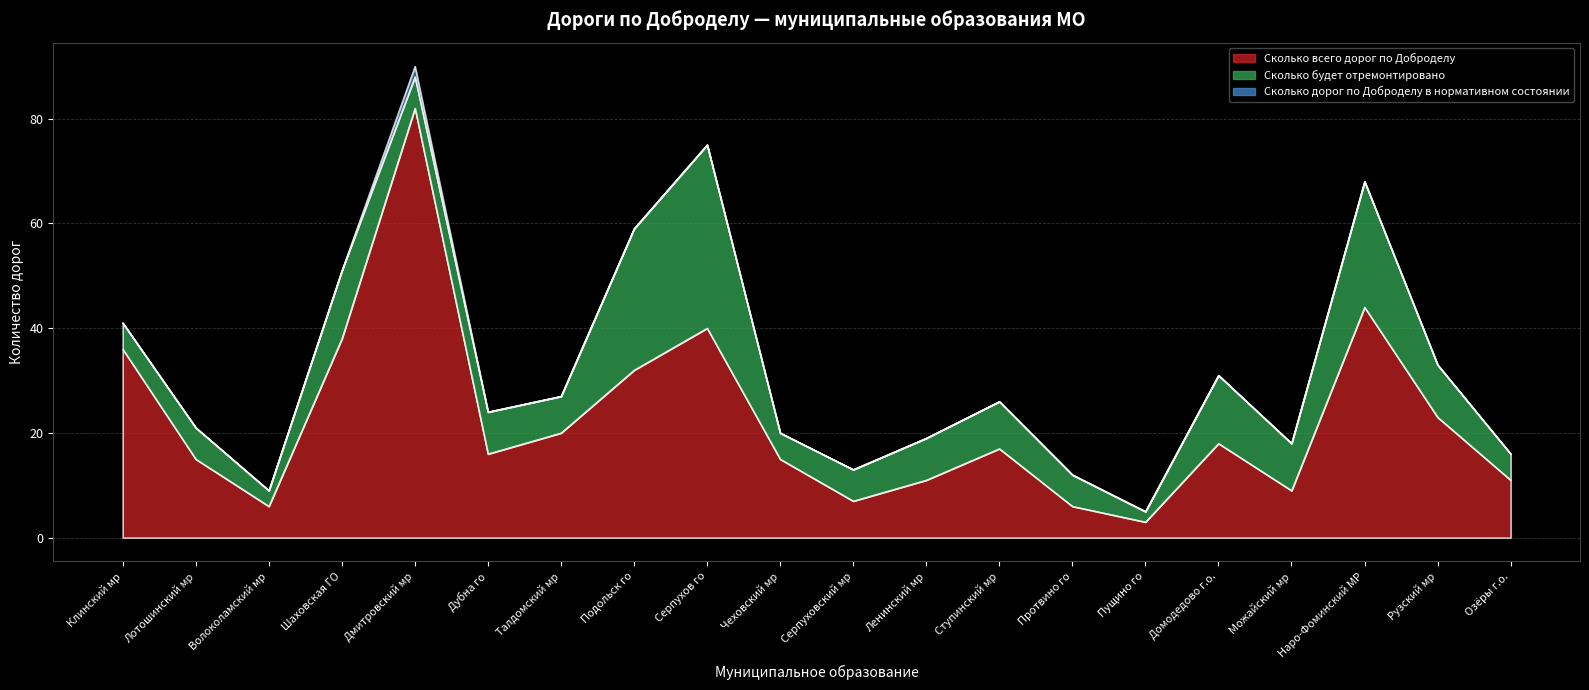

List the labels in order of Сколько будет отремонтировано value, smallest first.

Пущино го, Волоколамский мр, Клинский мр, Чеховский мр, Озёры г.о., Лотошинский мр, Дмитровский мр, Серпуховский мр, Протвино го, Талдомский мр, Дубна го, Ленинский мр, Ступинский мр, Можайский мр, Рузский мр, Шаховская ГО, Домодедово г.о., Наро-Фоминский МР, Подольск го, Серпухов го